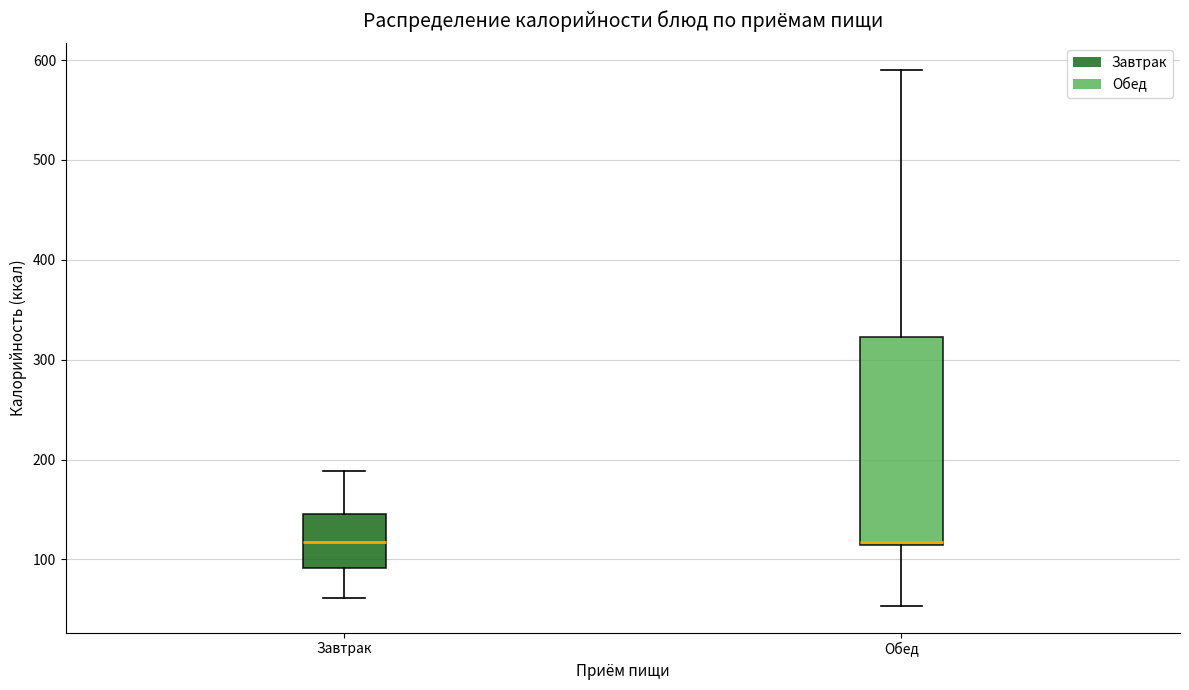

Where does the upper whisker of the box for Обед end on the y-axis? The values are not printed on the chart, so give them approximately, as read against the axis.

590